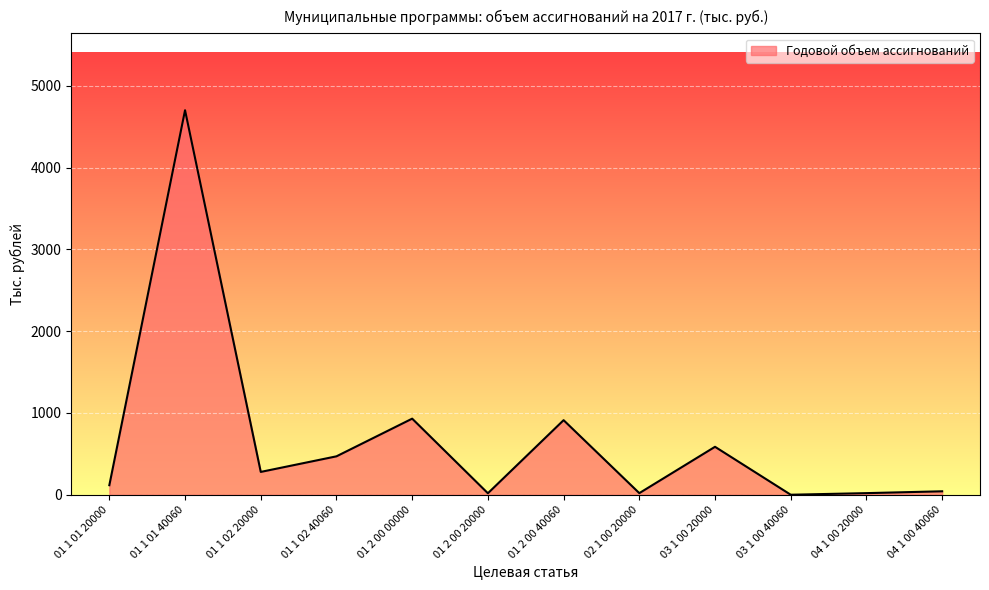

How many interior local valleys (lower than both neighbors) does the data have?

4